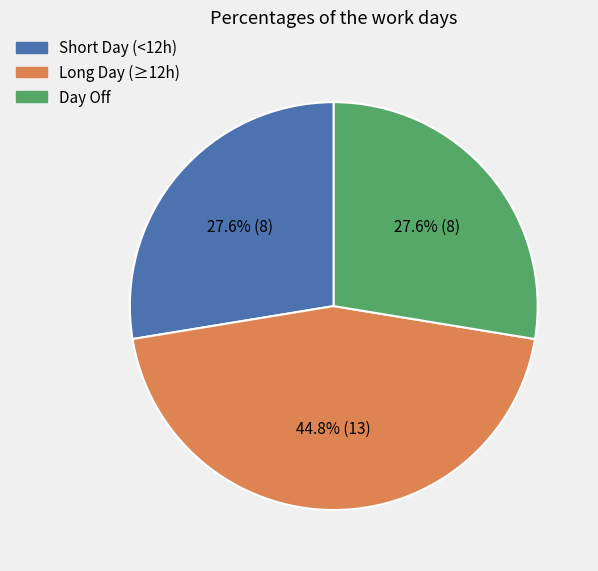

Is there any slice that represents more than half of the pie?

No